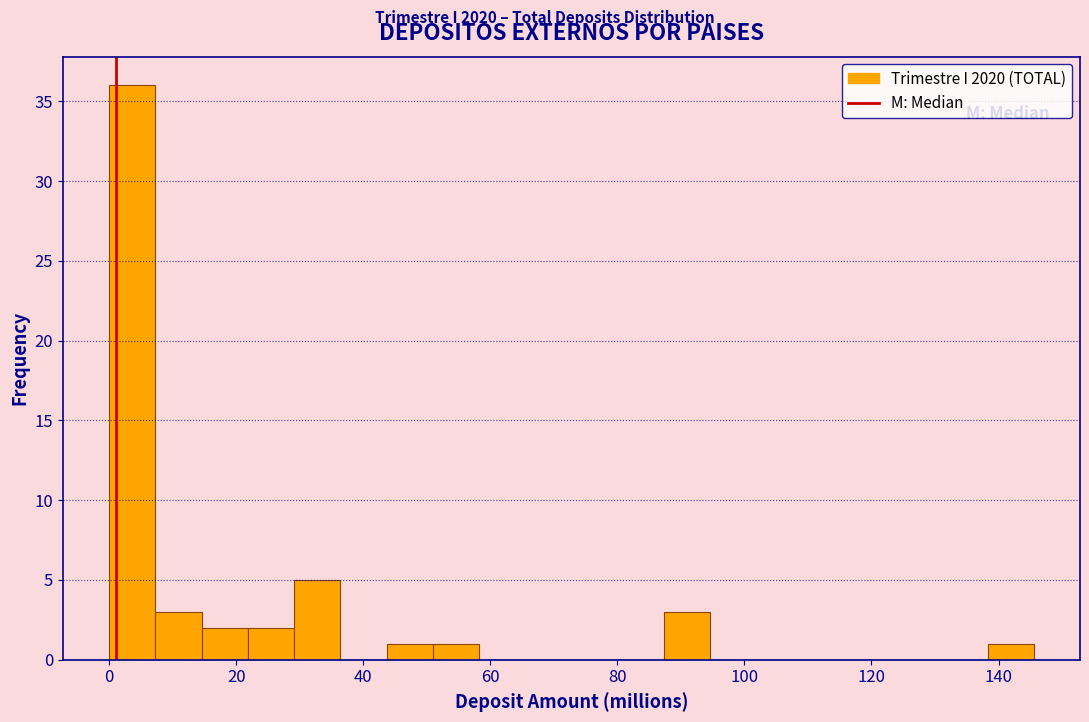

Read against the x-axis, roughly where is the centre of the tallest bar?

4